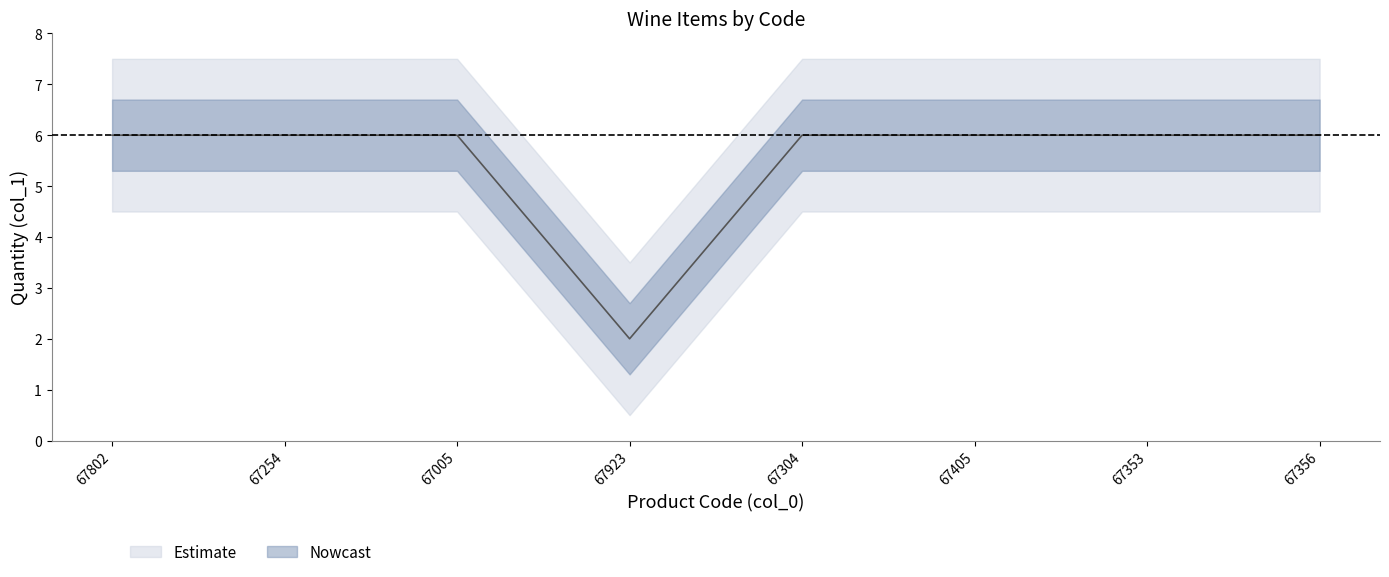

Where is the data nearest to the value 4?

67802